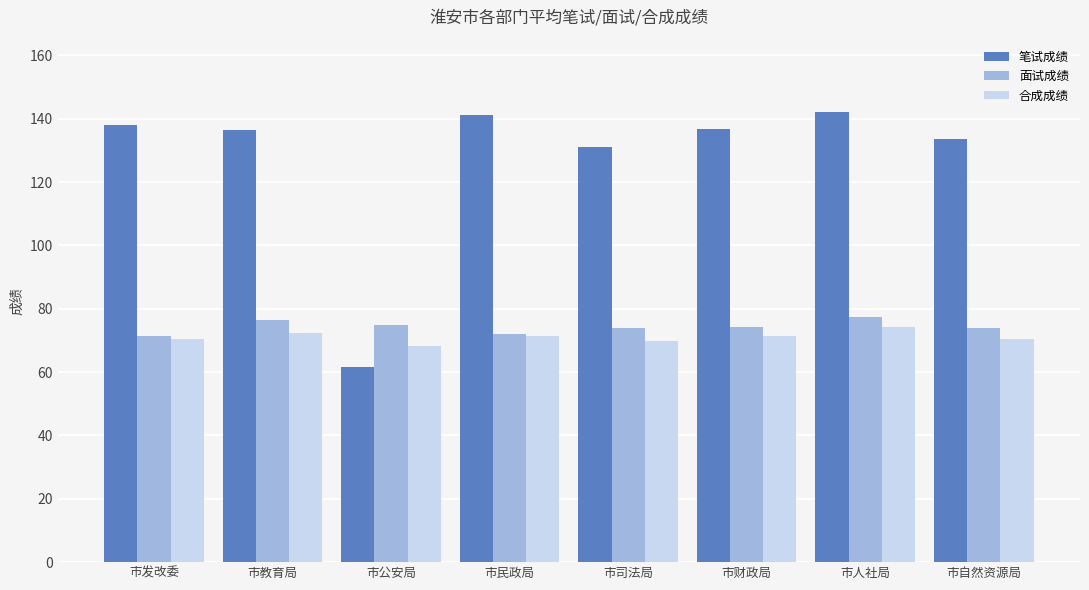

Which label corresponds to the smallest value in the chart?

市公安局